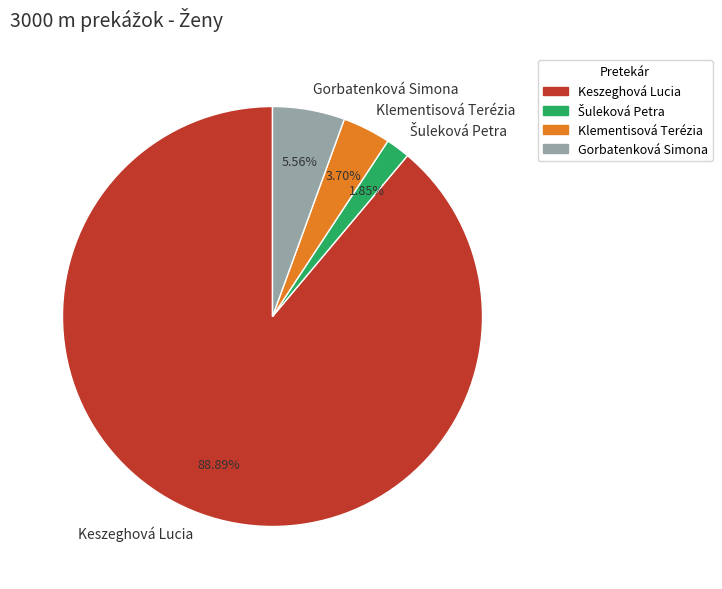

What is the largest slice in the pie chart?

Keszeghová Lucia